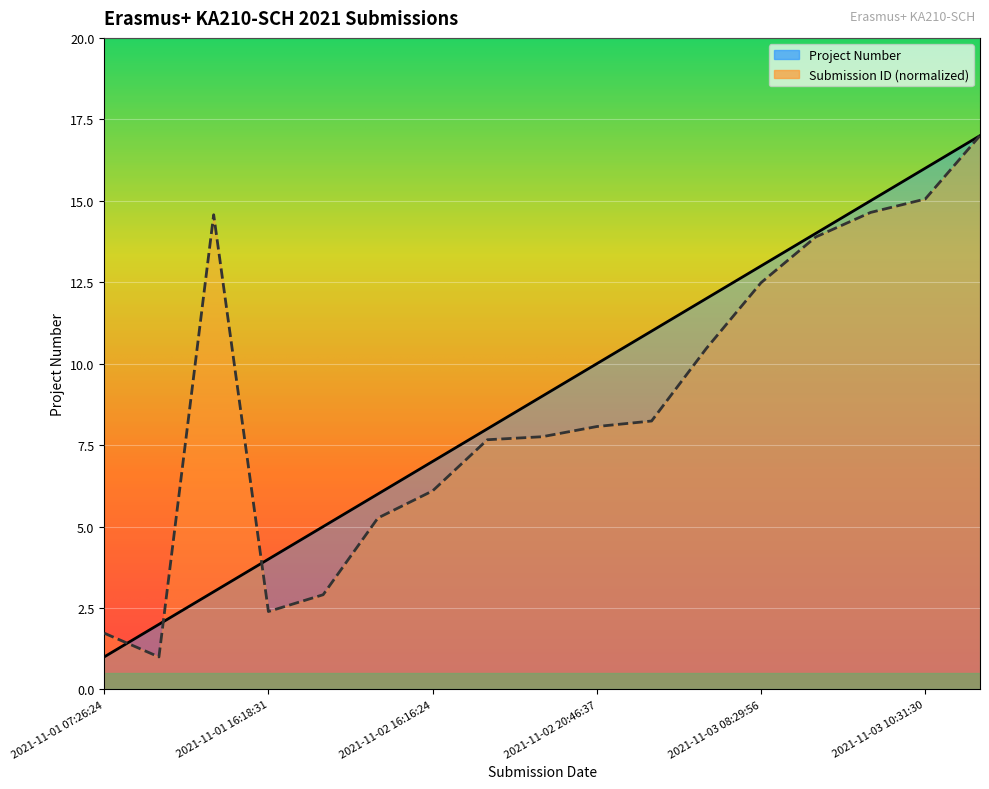

What is the label of the 1st point from the left?

2021-11-01 07:26:24